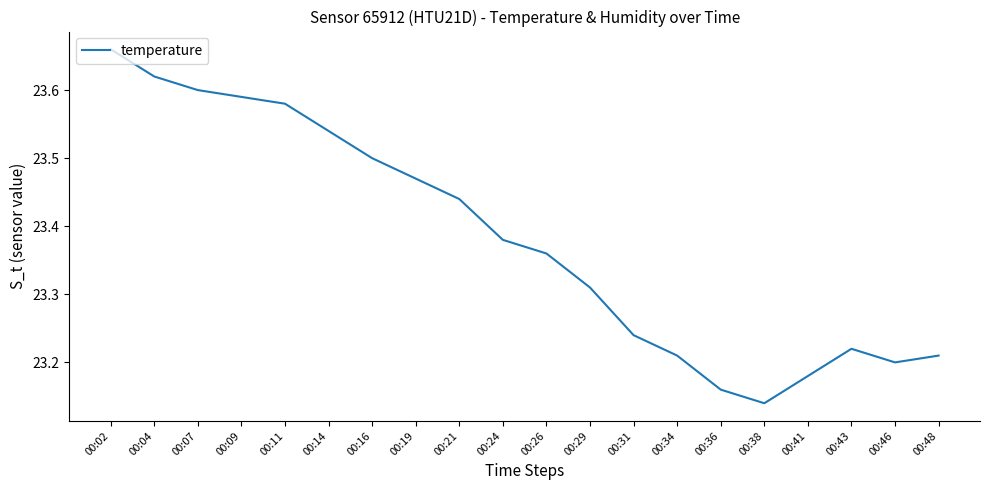

At which category does the data reach its first local peak?

00:43